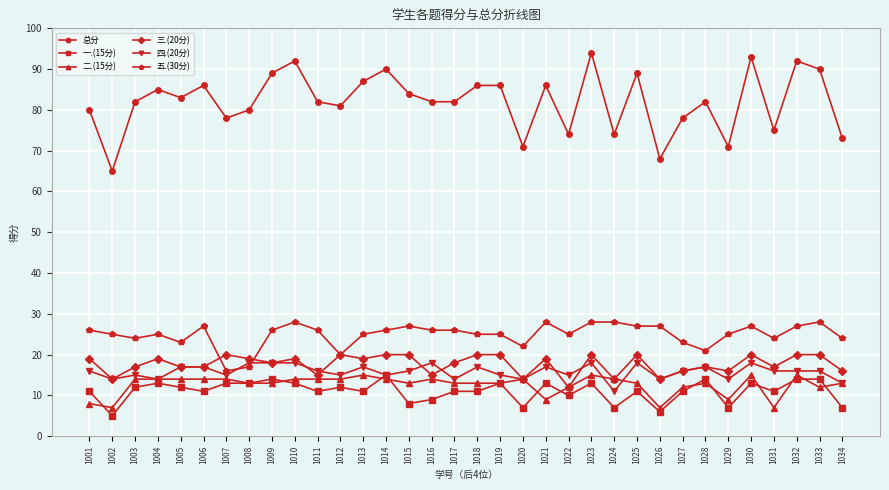

Does the chart have visible grid lines?

Yes